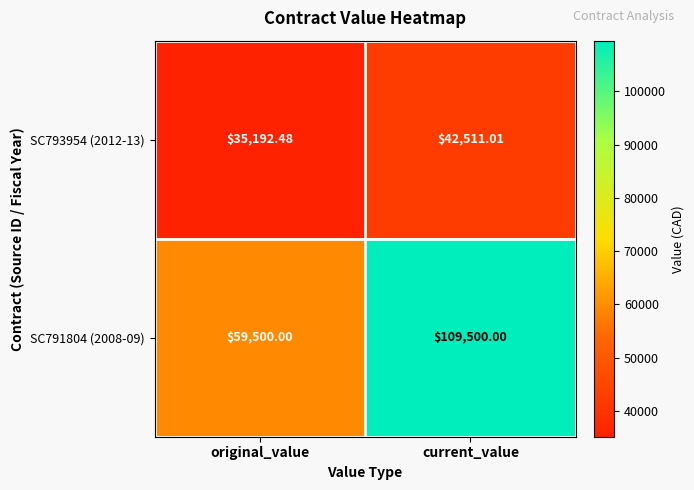

At which label does SC791804 (2008-09) reach its peak?

current_value